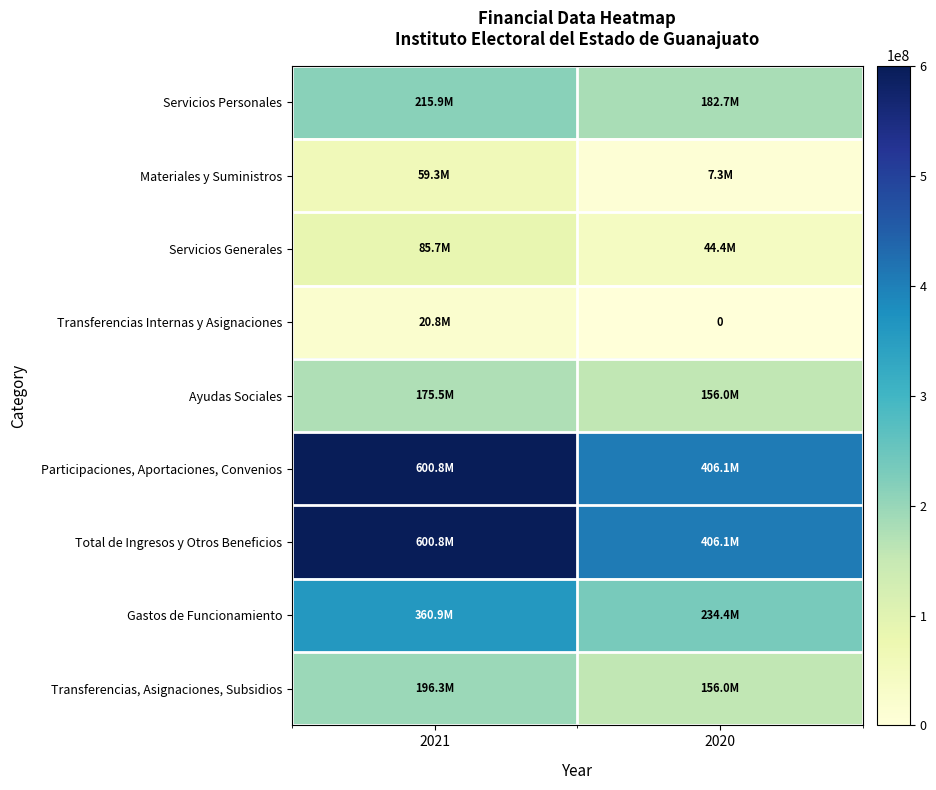

True or false: Transferencias Internas y Asignaciones has a value of -9275353.1 at 2020.

False